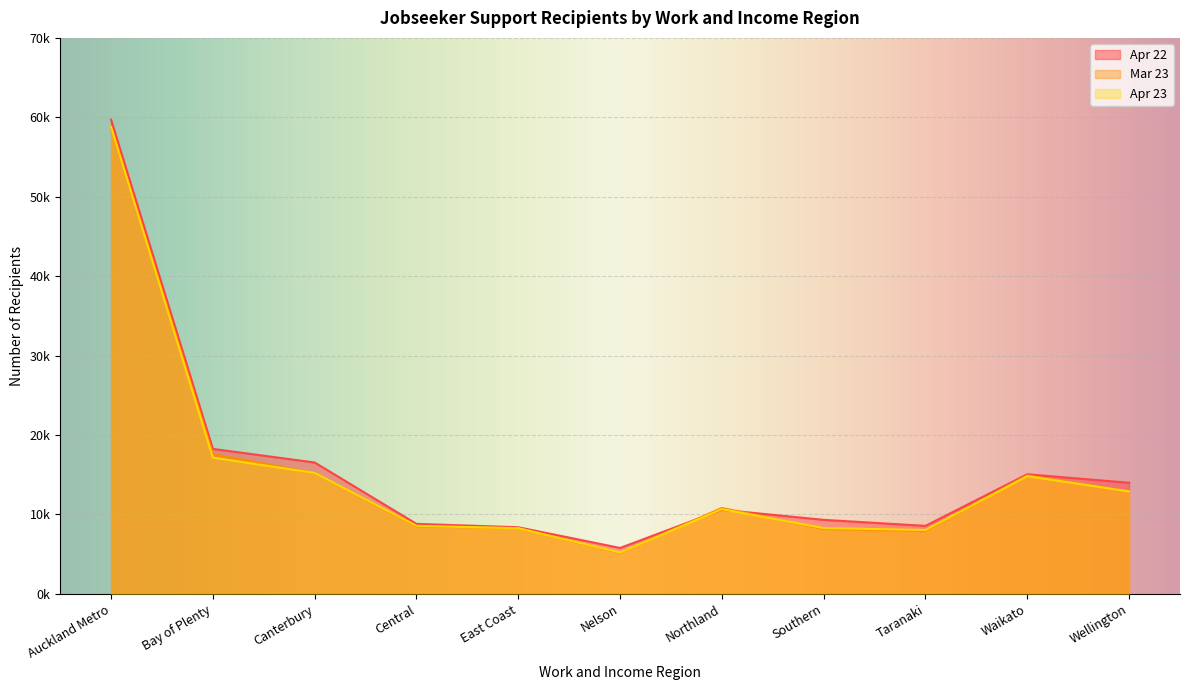

What is the minimum value for Apr 23?

5217